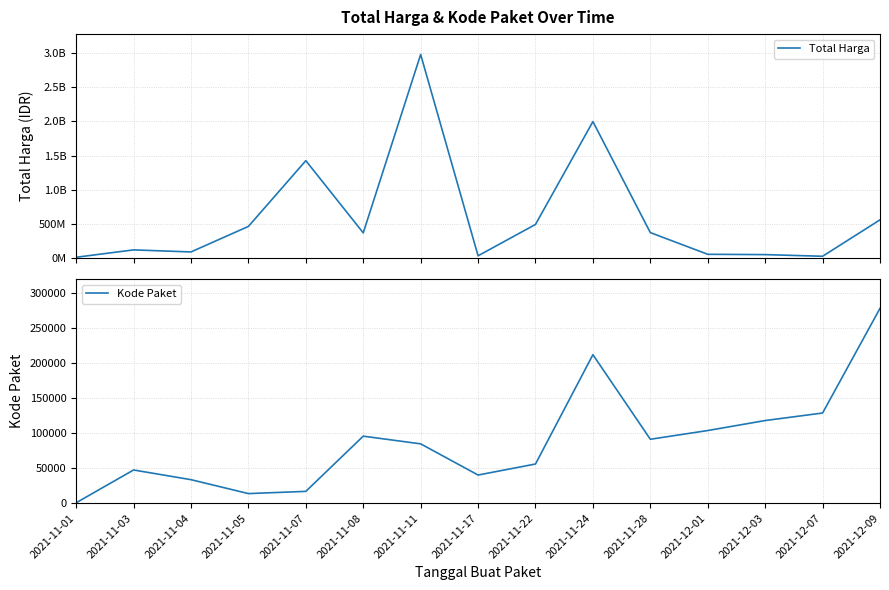

Reading left to right, transcribe all the data shown in this chart.

Total Harga: 2021-11-01=12787500	2021-11-03=120703270	2021-11-04=90674075	2021-11-05=464002100	2021-11-07=1425867900	2021-11-08=369768800	2021-11-11=2978963240	2021-11-17=34292000	2021-11-22=493000000	2021-11-24=1997327200	2021-11-28=373404000	2021-12-01=56152800	2021-12-03=51601000	2021-12-07=27412000	2021-12-09=559971000
Kode Paket: 2021-11-01=569	2021-11-03=47311	2021-11-04=33491	2021-11-05=13652	2021-11-07=16823	2021-11-08=95519	2021-11-11=84558	2021-11-17=40112	2021-11-22=55826	2021-11-24=211645	2021-11-28=91101	2021-12-01=103541	2021-12-03=117783	2021-12-07=128516	2021-12-09=277693